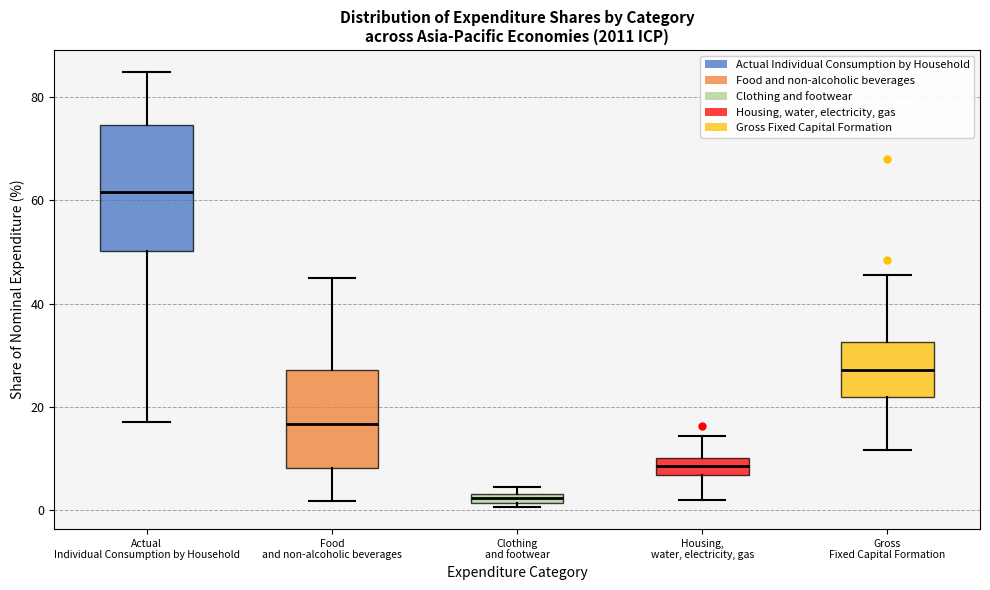

Which box's median line is the highest?

Actual Individual Consumption by Household